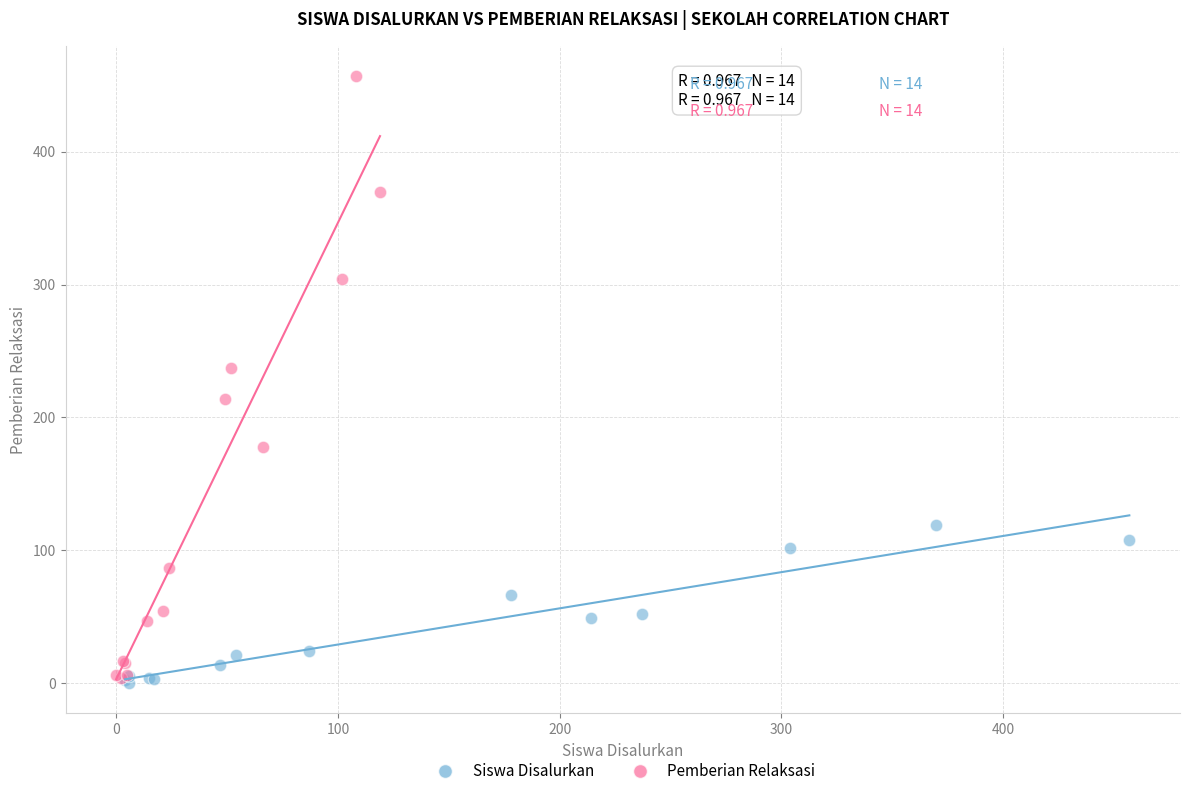

Which series has the largest Y range (max minus min)?

Pemberian Relaksasi